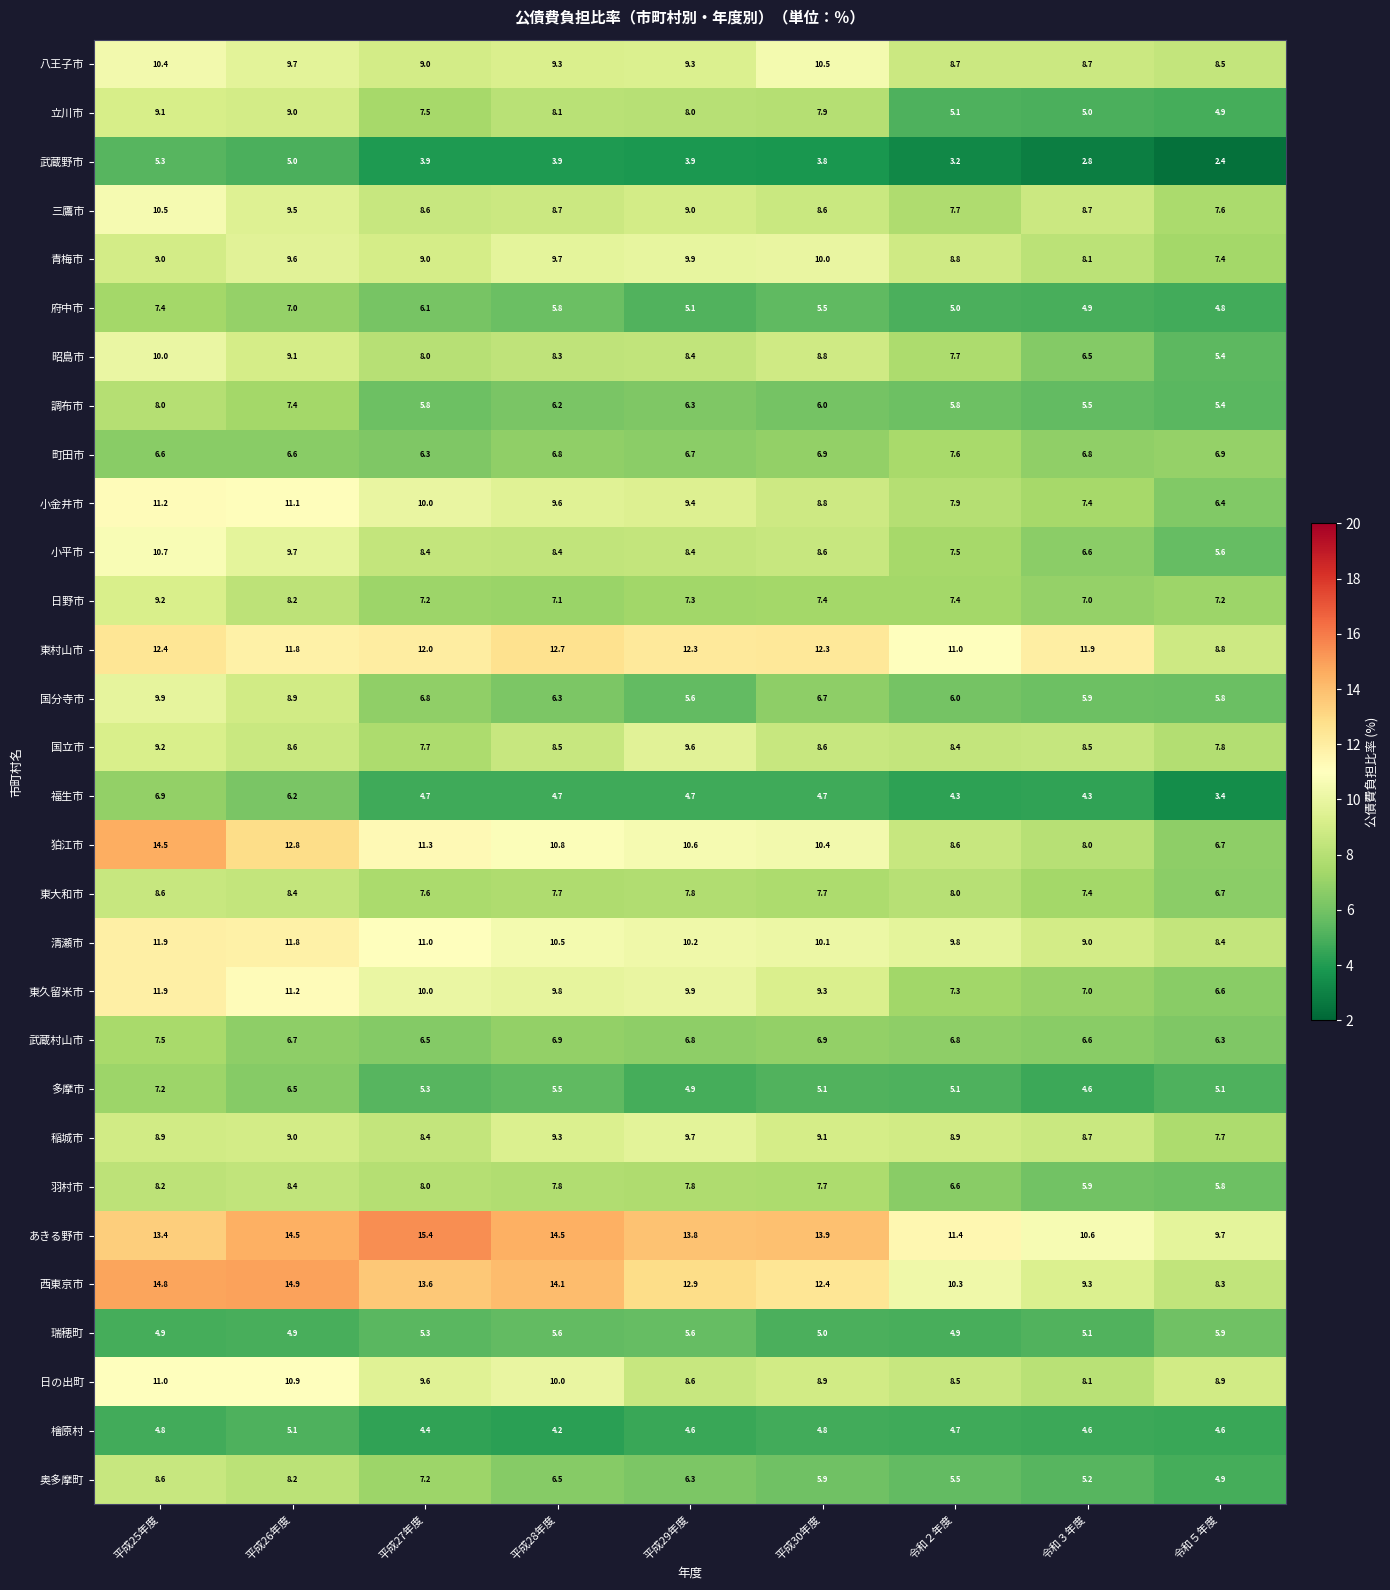

The 昭島市 series shows 4.1 at 平成25年度. True or false?

False